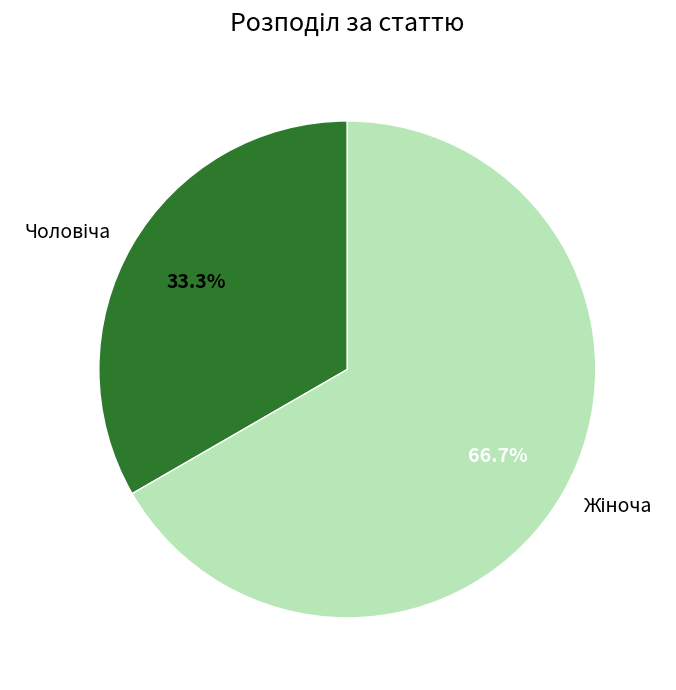

Does any single category account for the majority?

Yes